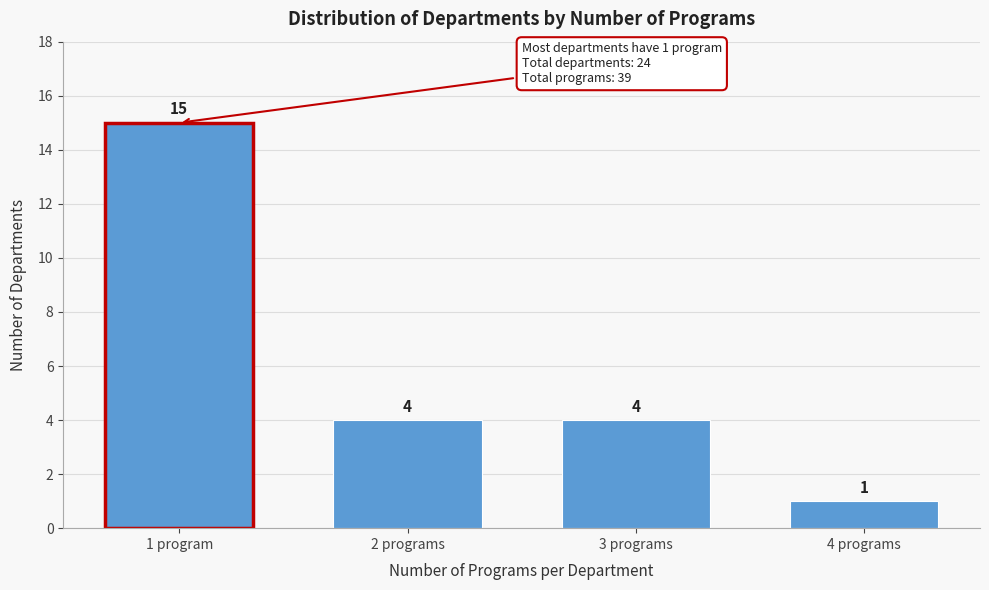

Reading left to right, transcribe all the data shown in this chart.

15	4	4	1